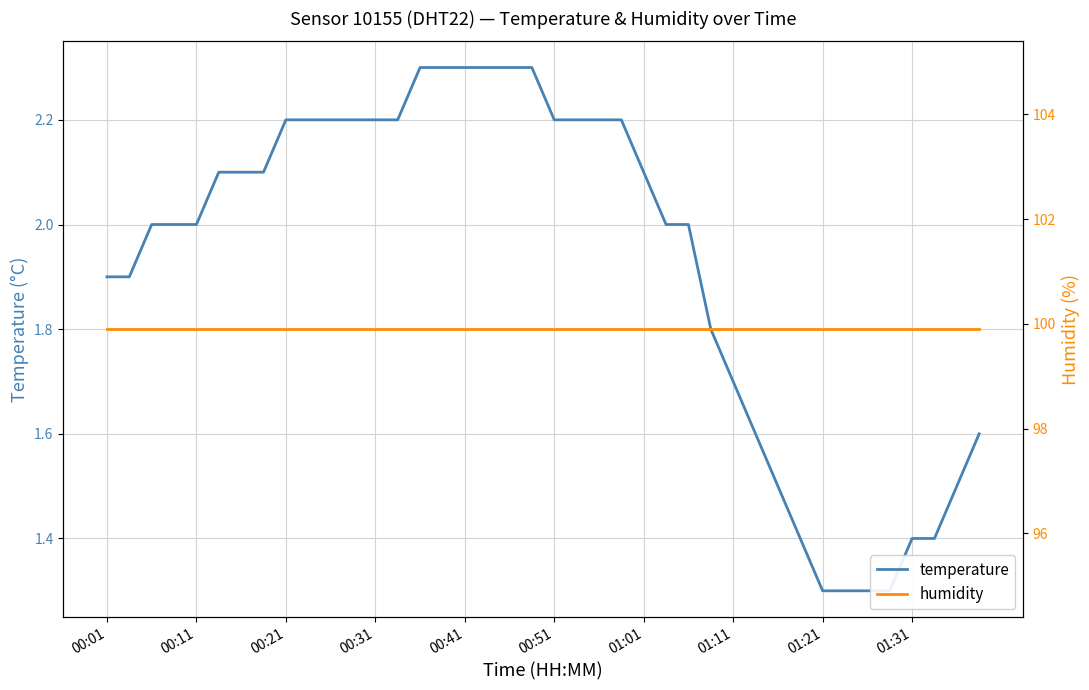

Is this an area chart (filled region under the line)?

No